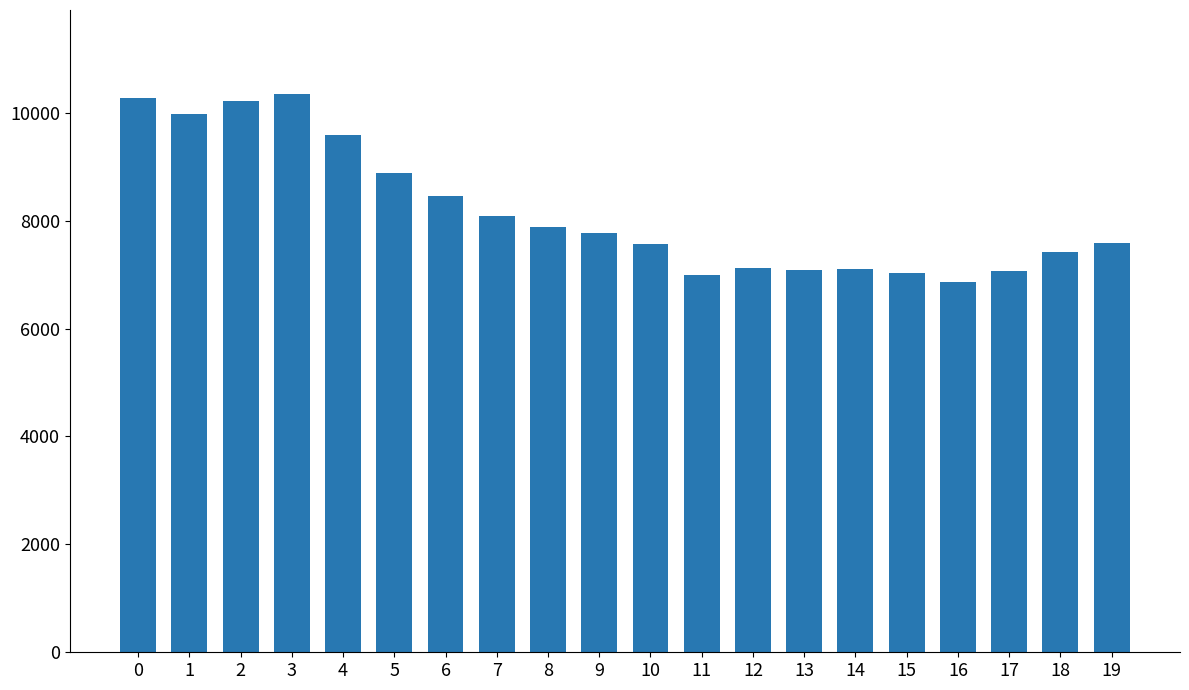

What is the difference between the maximum and minimum values?

3495